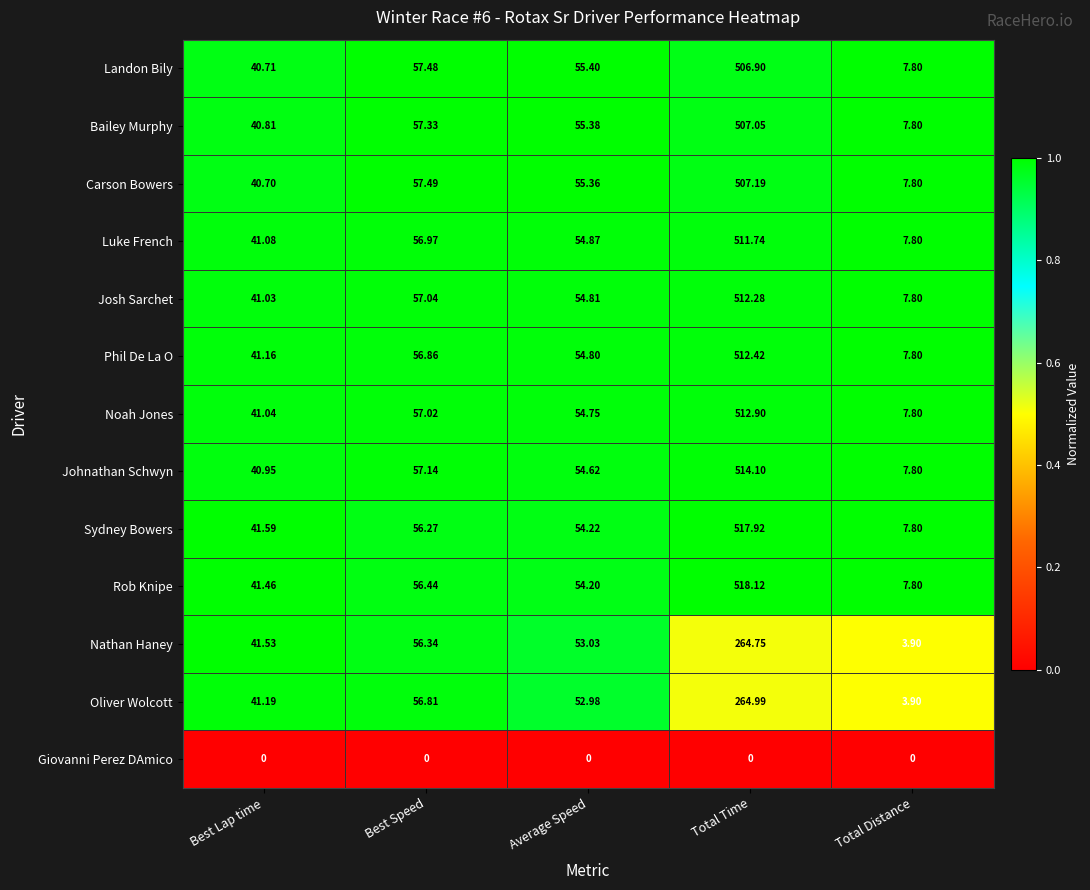

At Best Lap time, list the series in order from largest to smallest.

Sydney Bowers, Nathan Haney, Rob Knipe, Oliver Wolcott, Phil De La O, Luke French, Noah Jones, Josh Sarchet, Johnathan Schwyn, Bailey Murphy, Landon Bily, Carson Bowers, Giovanni Perez DAmico